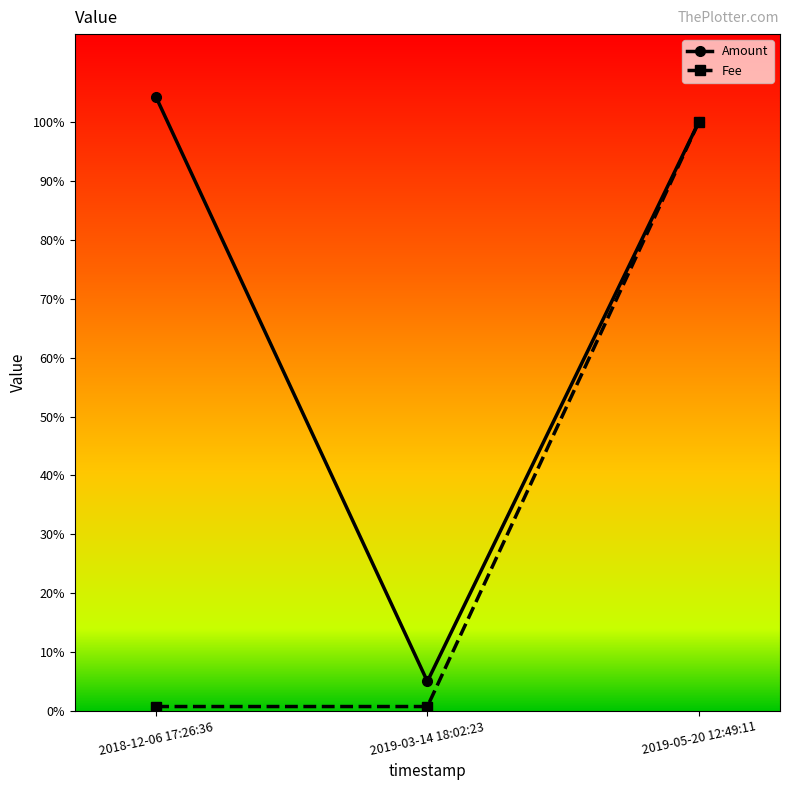

Is this an area chart (filled region under the line)?

No